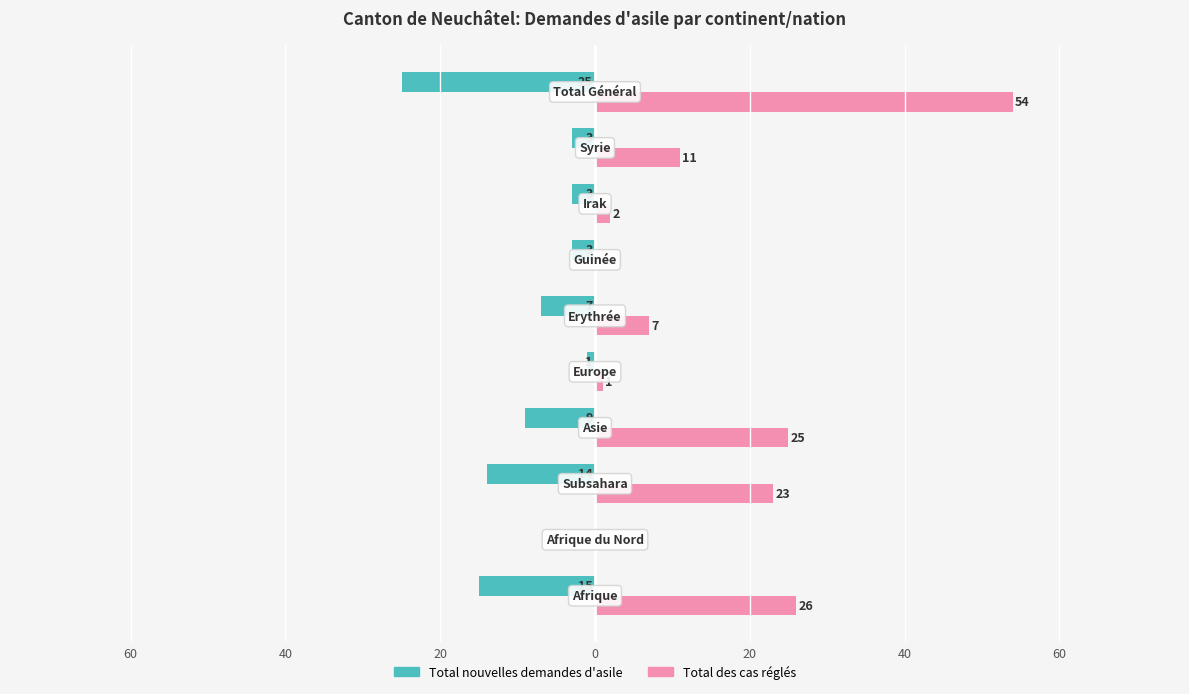

What are all the series names shown in the legend?

Total nouvelles demandes d'asile, Total des cas réglés